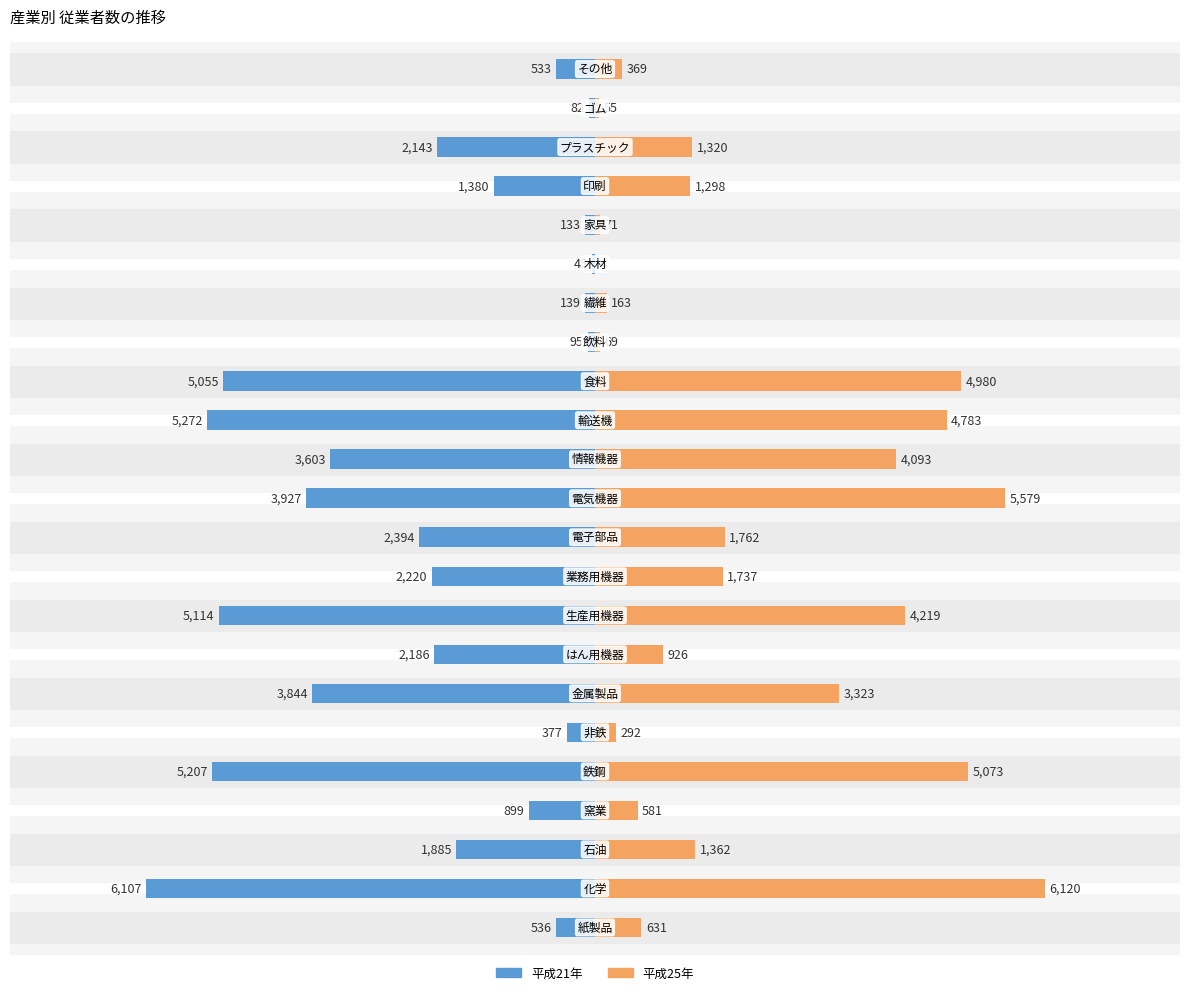

Are the bars grouped side by side (vs. stacked)?

Yes